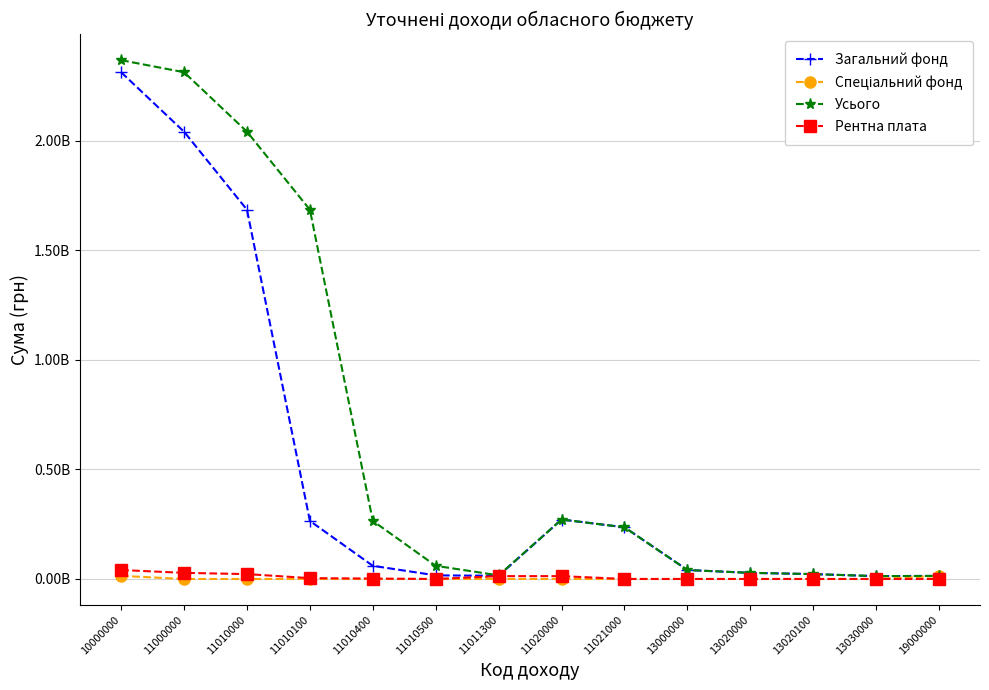

Reading left to right, extract all data points from this chart.

Загальний фонд: 10000000=2311964000	11000000=2040700000	11010000=1684700000	11010100=265000000	11010400=60000000	11010500=16500000	11011300=14500000	11020000=271264000	11021000=235822400	13000000=40840200	13020000=27890200	13020100=22255000	13030000=12950000	19000000=14065000
Спеціальний фонд: 10000000=14065000	11000000=0	11010000=0	11010100=0	11010400=0	11010500=0	11011300=0	11020000=0	11021000=0	13000000=0	13020000=0	13020100=0	13030000=0	19000000=14065000
Усього: 10000000=2366869200	11000000=2311964000	11010000=2040700000	11010100=1684700000	11010400=265000000	11010500=60000000	11011300=16500000	11020000=271264000	11021000=235822400	13000000=40840200	13020000=27890200	13020100=22255000	13030000=12950000	19000000=14065000
Рентна плата: 10000000=40840200	11000000=27890200	11010000=22255000	11010100=3820000	11010400=1815200	11010500=0	11011300=12950000	11020000=12950000	11021000=0	13000000=0	13020000=0	13020100=0	13030000=0	19000000=0